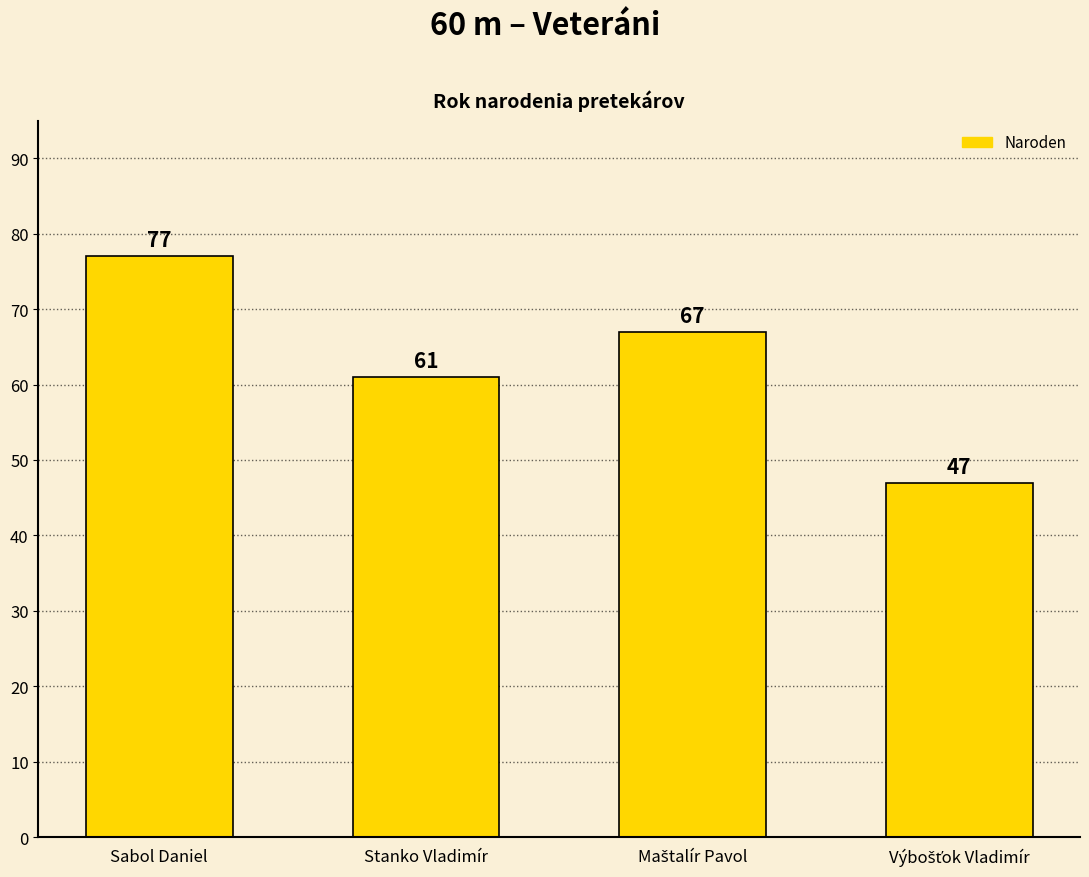

At which label does the data first exceed 67?

Sabol Daniel